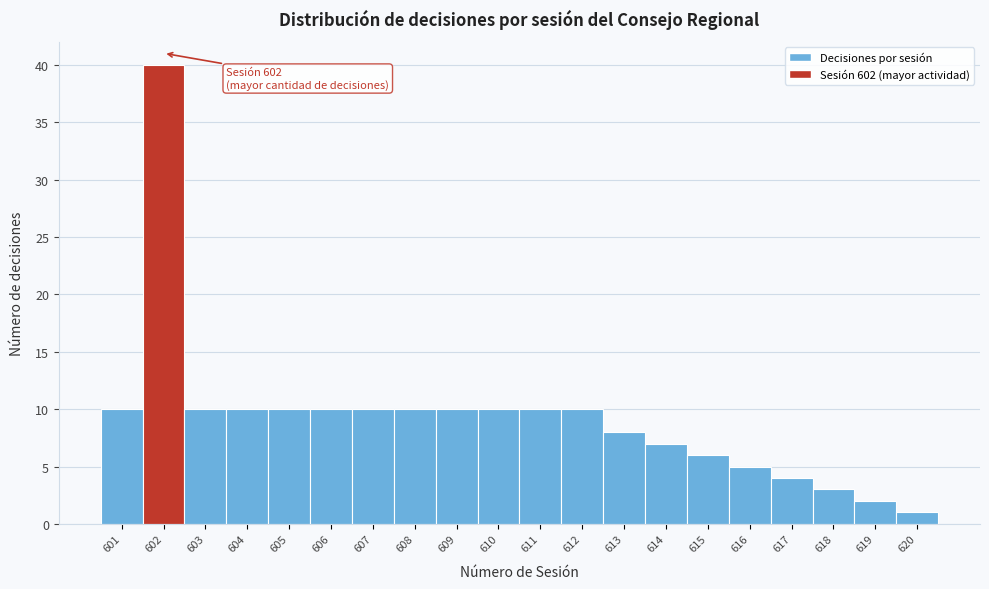

Reading right to left, extract all data points from this chart.

1	2	3	4	5	6	7	8	10	10	10	10	10	10	10	10	10	10	40	10